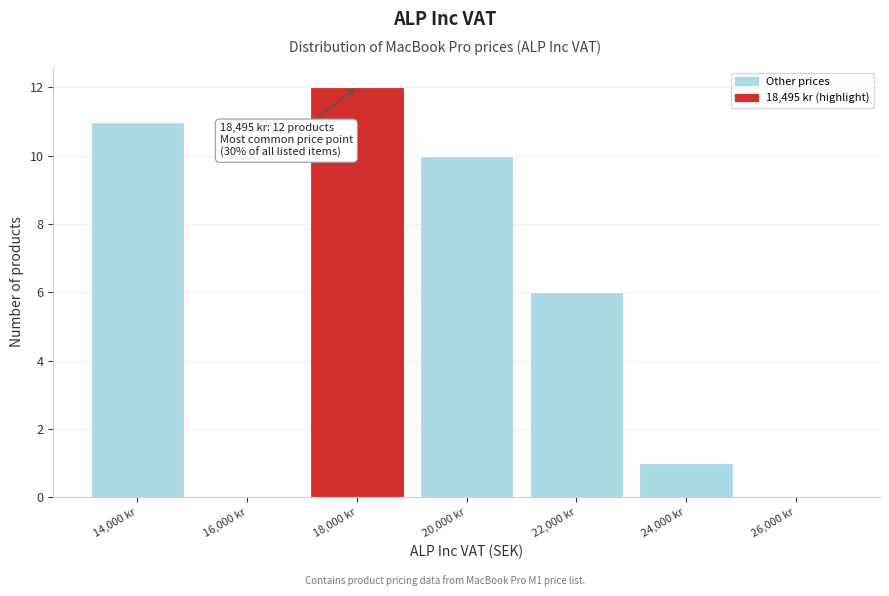

Reading left to right, extract all data points from this chart.

14,000 kr=11	16,000 kr=0	18,000 kr=12	20,000 kr=10	22,000 kr=6	24,000 kr=1	26,000 kr=0